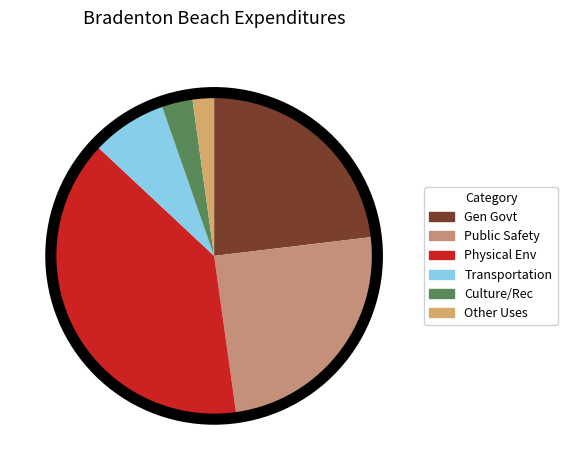

How many segments does this pie chart have?

6